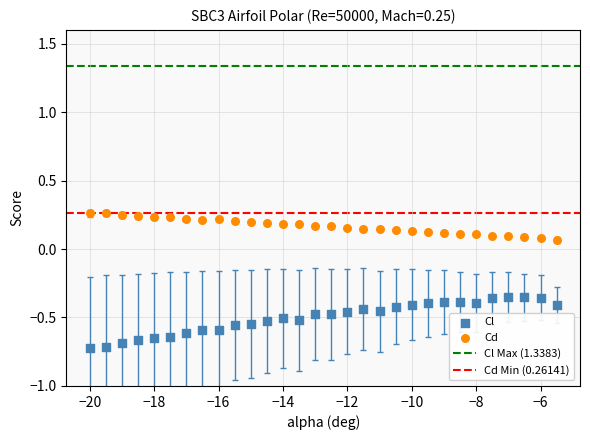

Which series reaches the minimum Y coordinate?

Cl